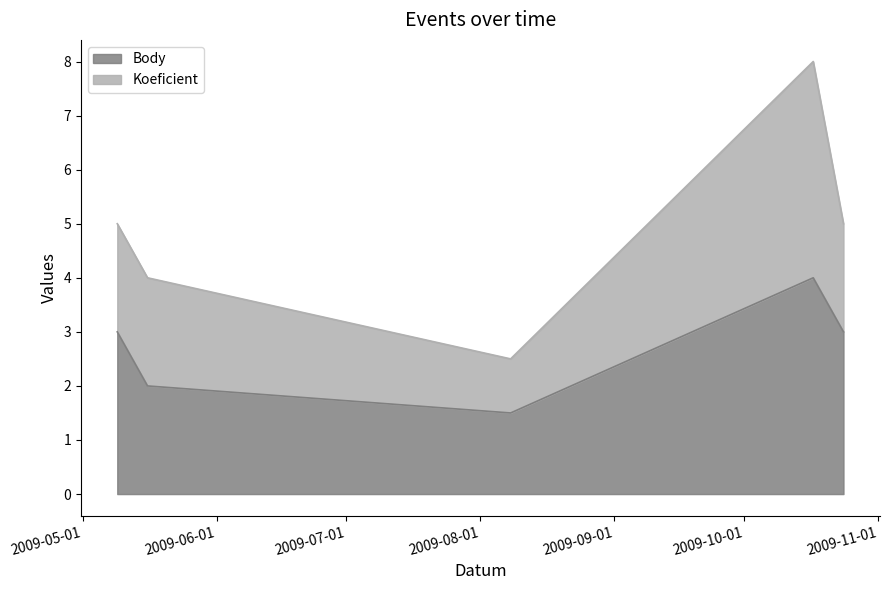

What is the difference between the maximum and second lowest values?

2.0